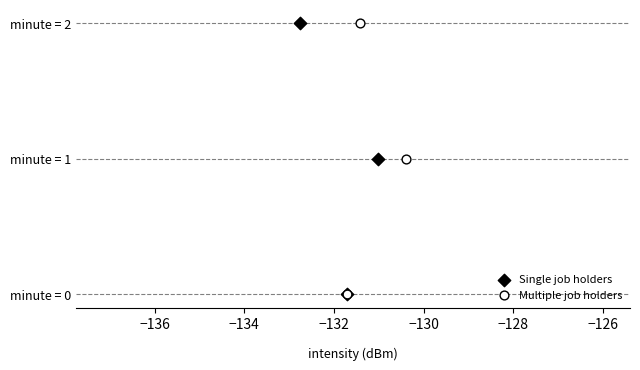

What are all the series names shown in the legend?

Single job holders, Multiple job holders